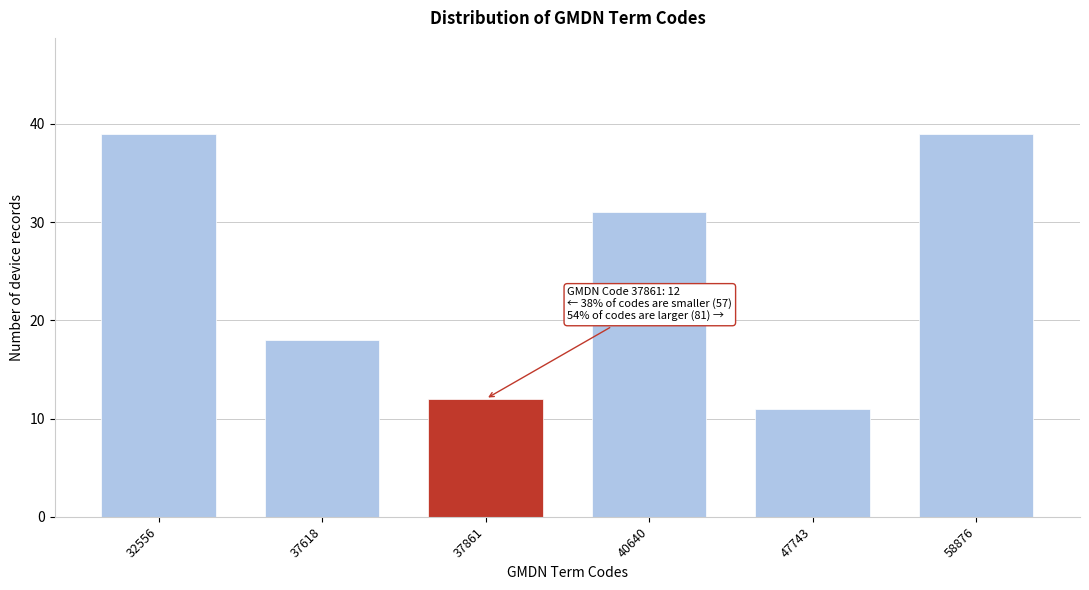

Reading left to right, list all the values displayed in this chart.

39	18	12	31	11	39